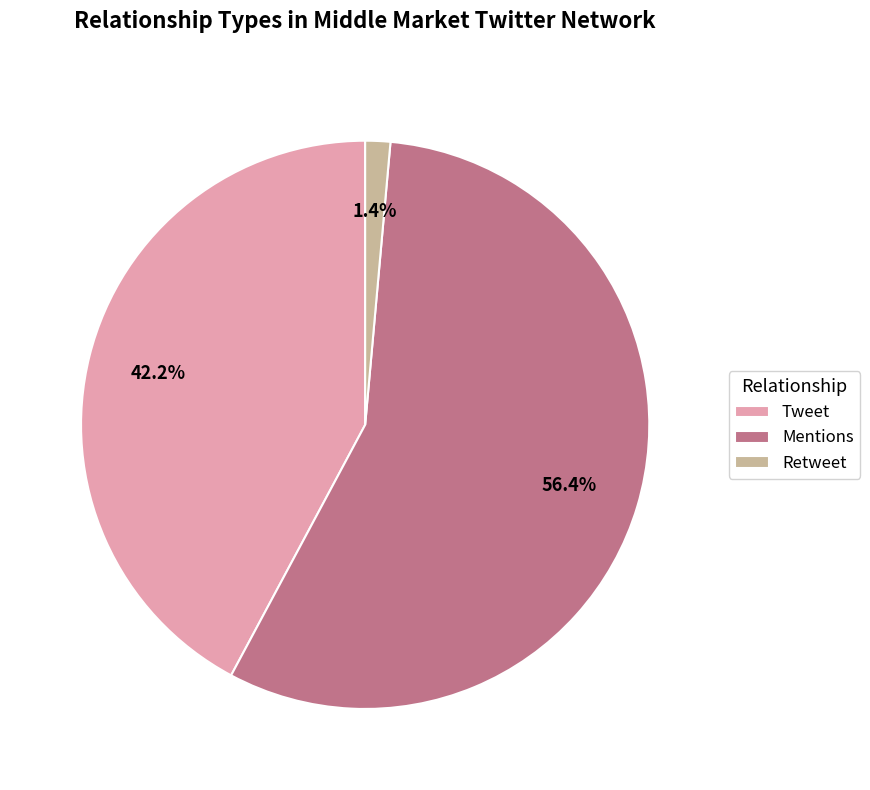

What is the smallest slice in the pie chart?

Retweet